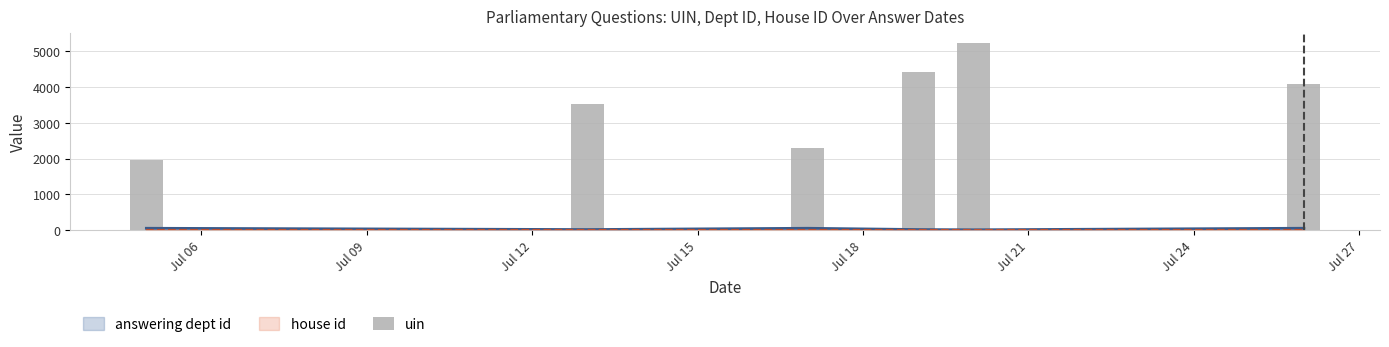

Reading left to right, extract all data points from this chart.

1951.0	3535.0	2300.0	4423.5	5242.7	4101.5